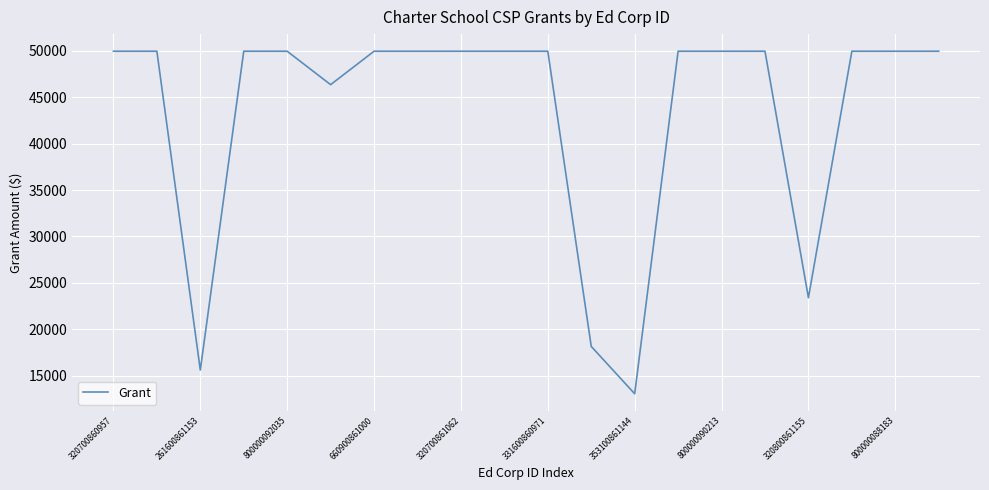

What is the smallest value displayed?

13050